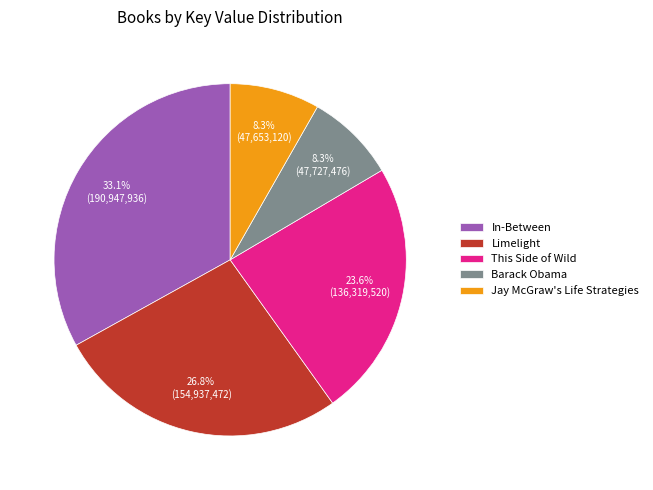

What percentage is the This Side of Wild slice, to the nearest percent?

24%